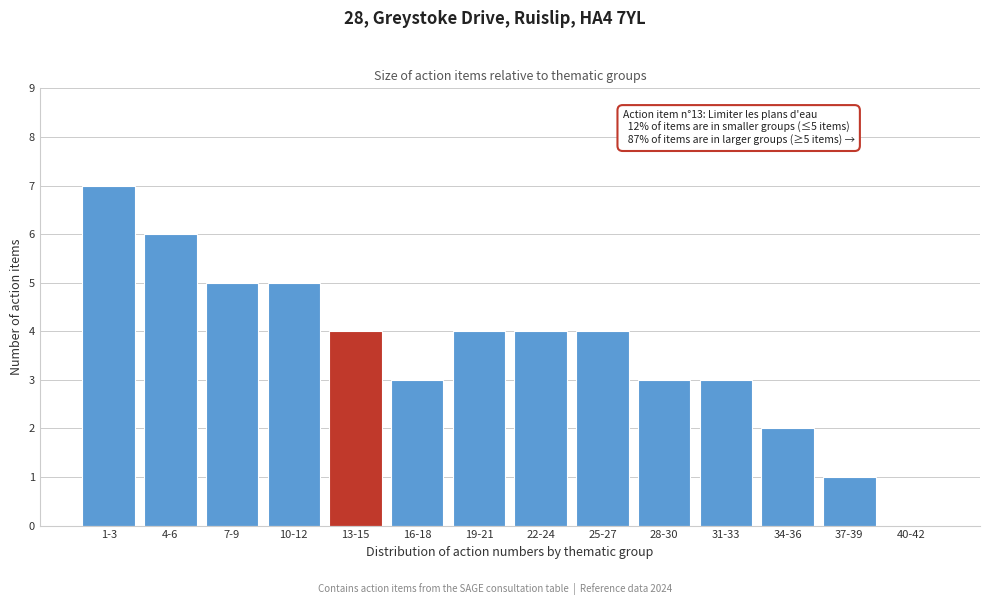

Reading left to right, list all the values displayed in this chart.

1-3=7	4-6=6	7-9=5	10-12=5	13-15=4	16-18=3	19-21=4	22-24=4	25-27=4	28-30=3	31-33=3	34-36=2	37-39=1	40-42=0